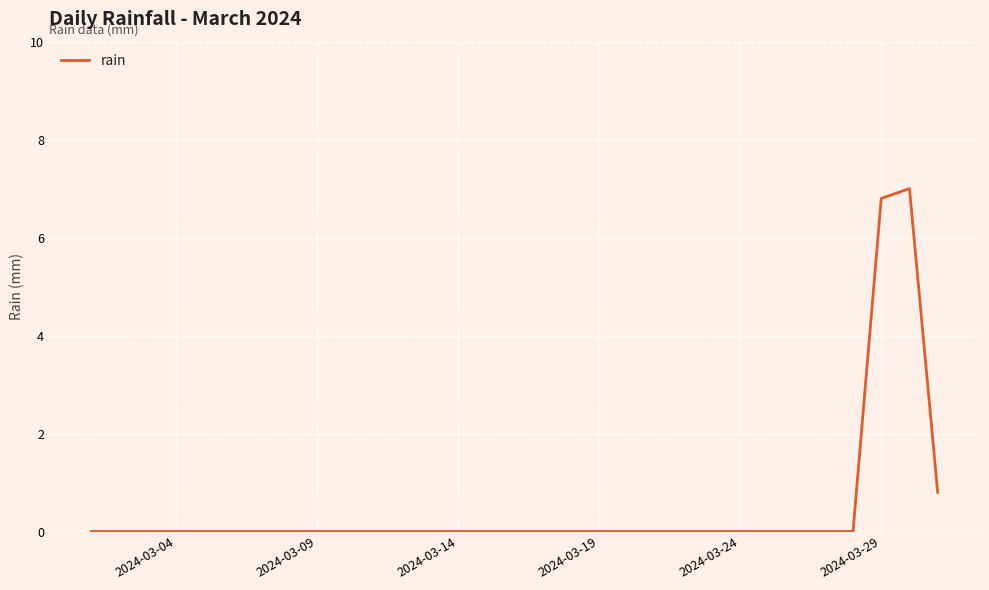

What is the maximum value shown in the chart?

7.0